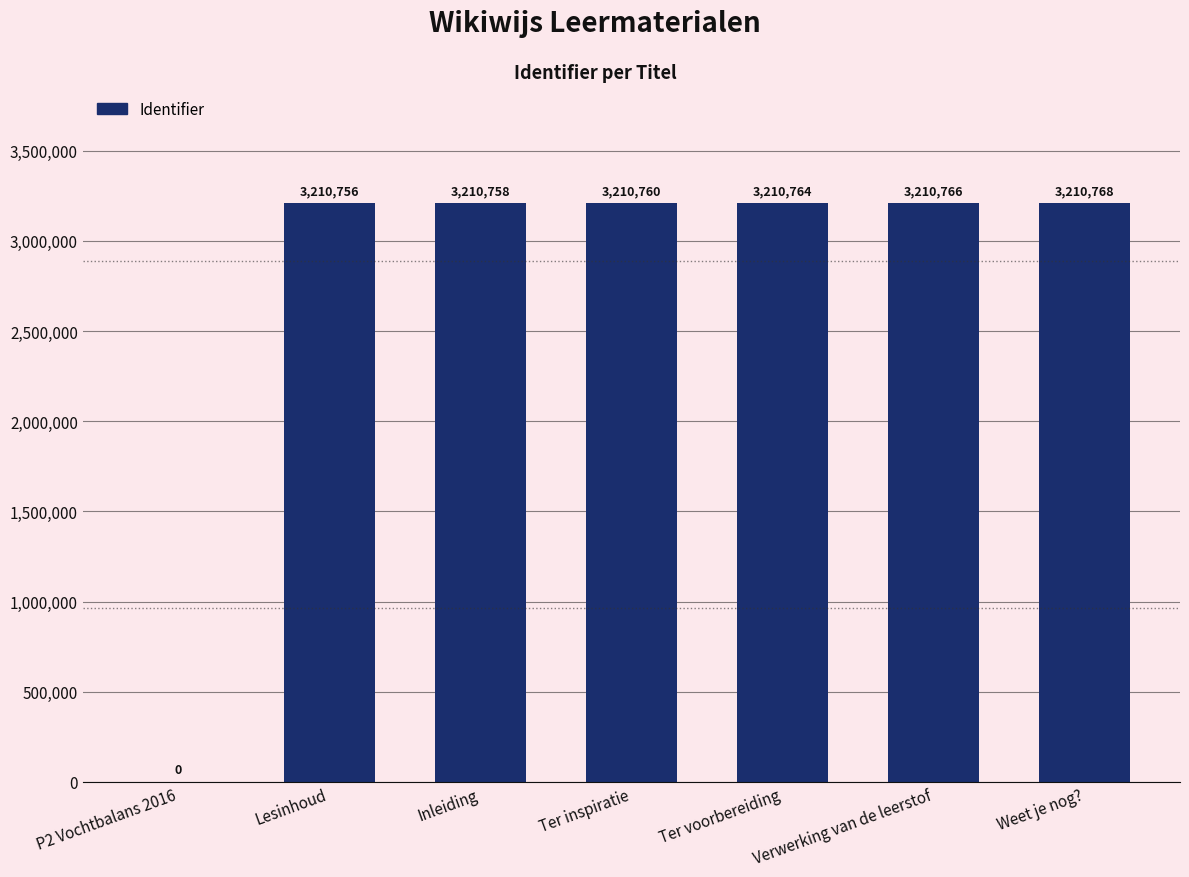

The chart shows a value of 3210766 at Verwerking van de leerstof. True or false?

True